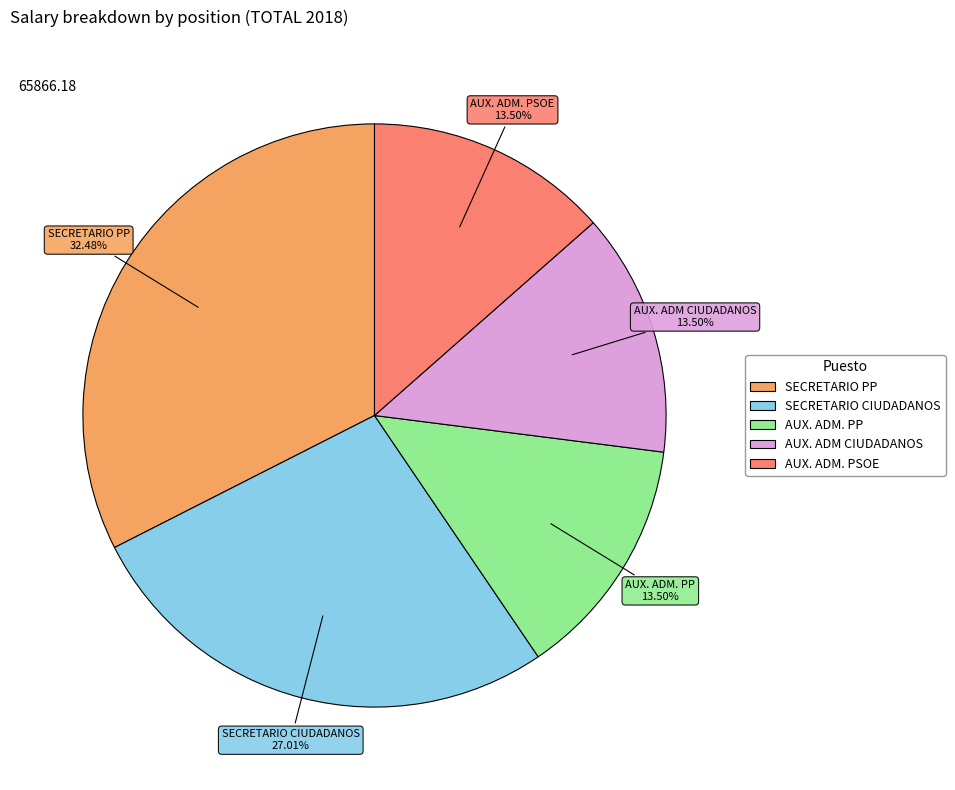

Approximately how many times larger is the value at AUX. ADM CIUDADANOS compared to AUX. ADM. PP?

1.0